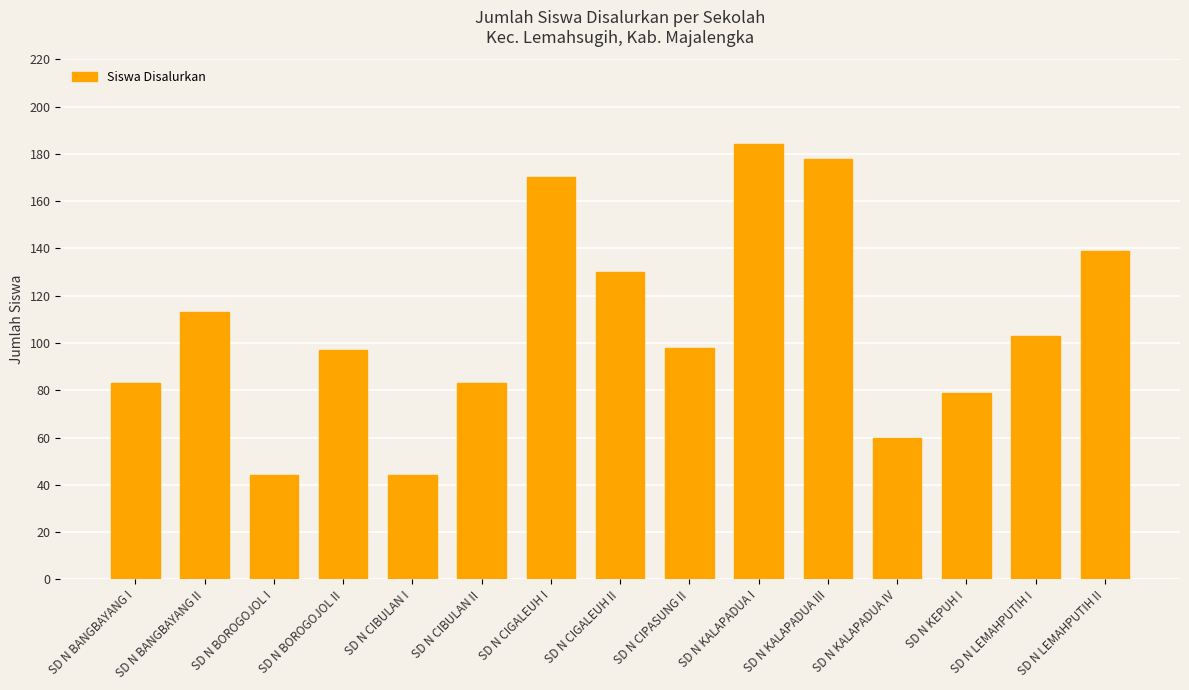

Reading left to right, extract all data points from this chart.

83	113	44	97	44	83	170	130	98	184	178	60	79	103	139